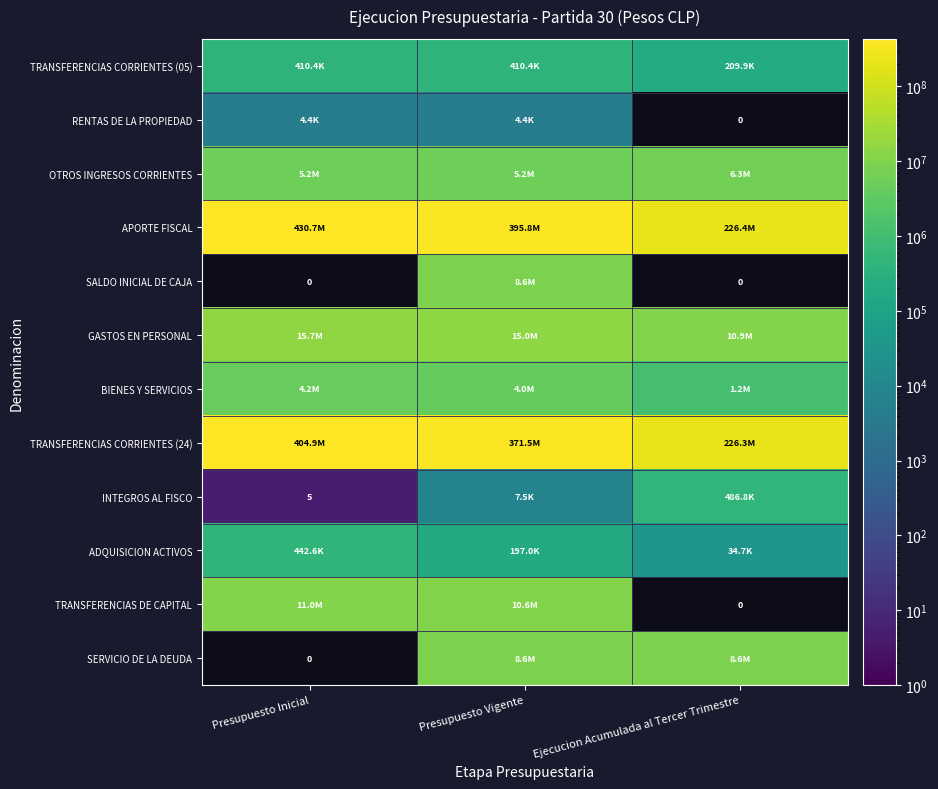

At which category is the sum across all series the highest?

Presupuesto Vigente